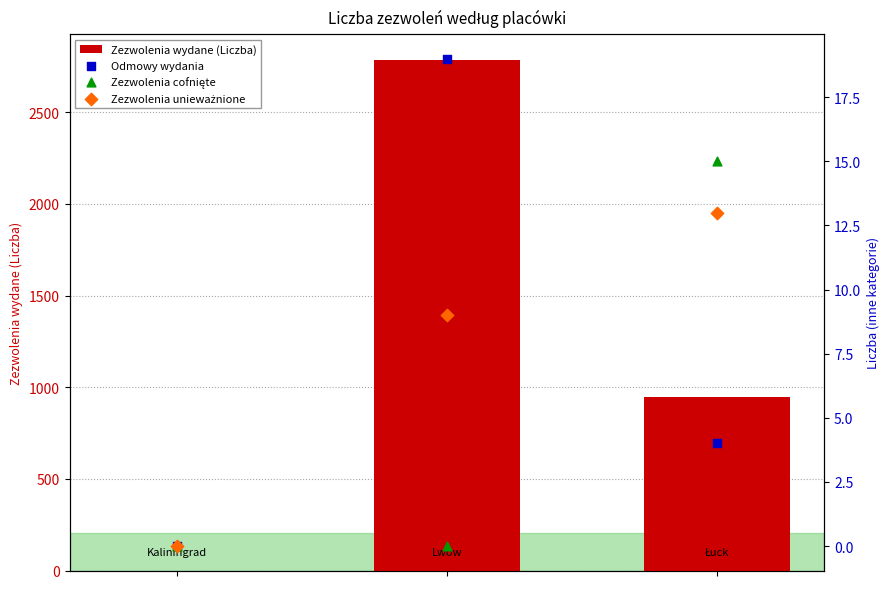

Which series reaches the minimum Y coordinate?

Zezwolenia wydane (Liczba)